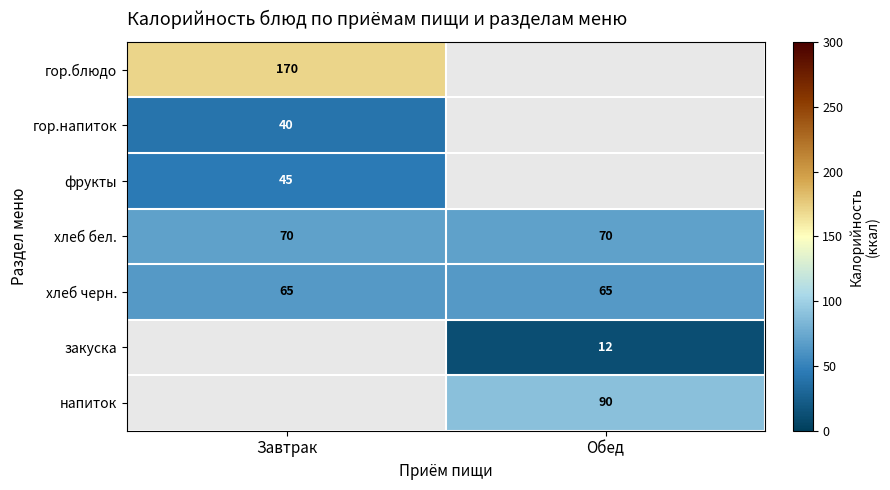

Count the number of categories in the chart.

2